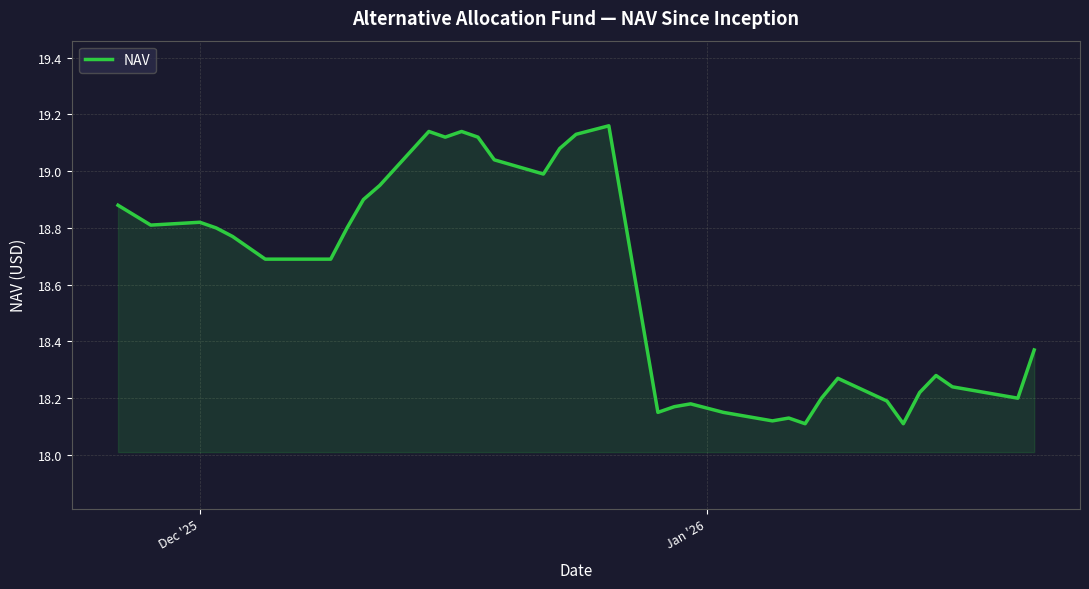

How many lines are shown in the chart?

1